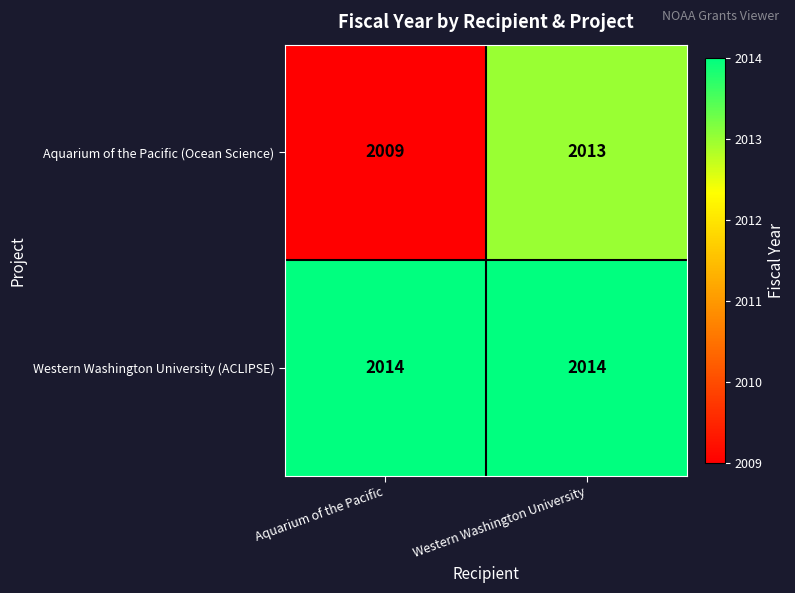

What is the average value of the Western Washington University (ACLIPSE) series?

2014